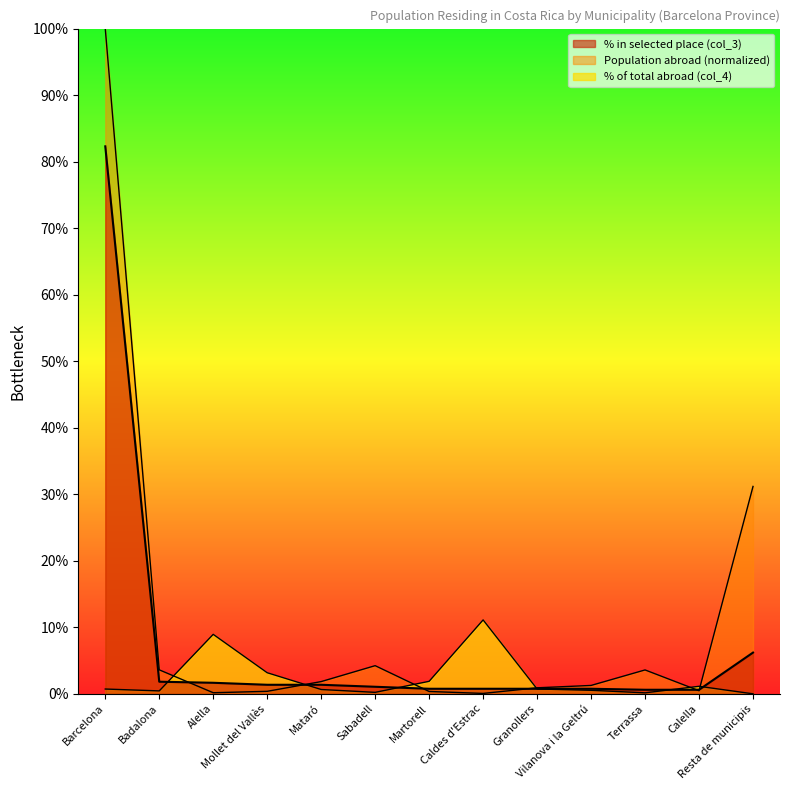

How many times do % in selected place (col_3) and % of total abroad (col_4) cross each other?

6